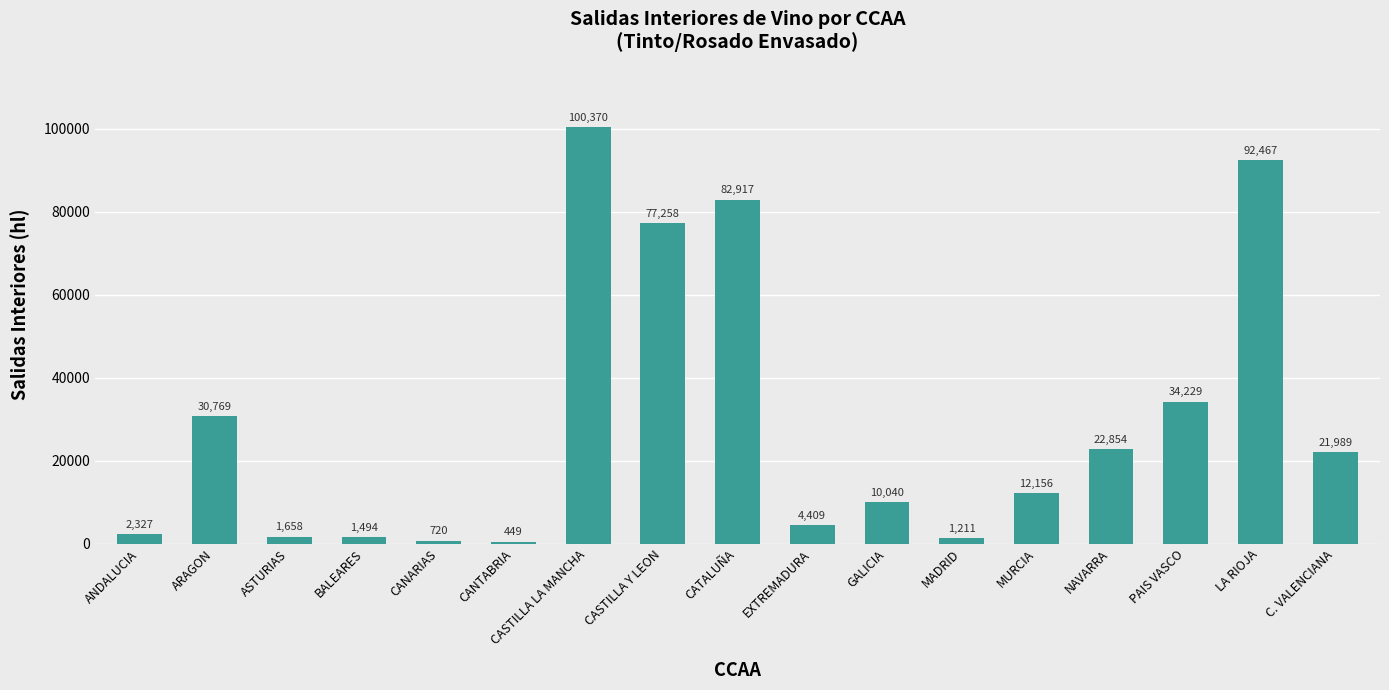

Reading left to right, extract all data points from this chart.

2327	30769	1658	1494	720	449	100370	77258	82917	4409	10040	1211	12156	22854	34229	92467	21989